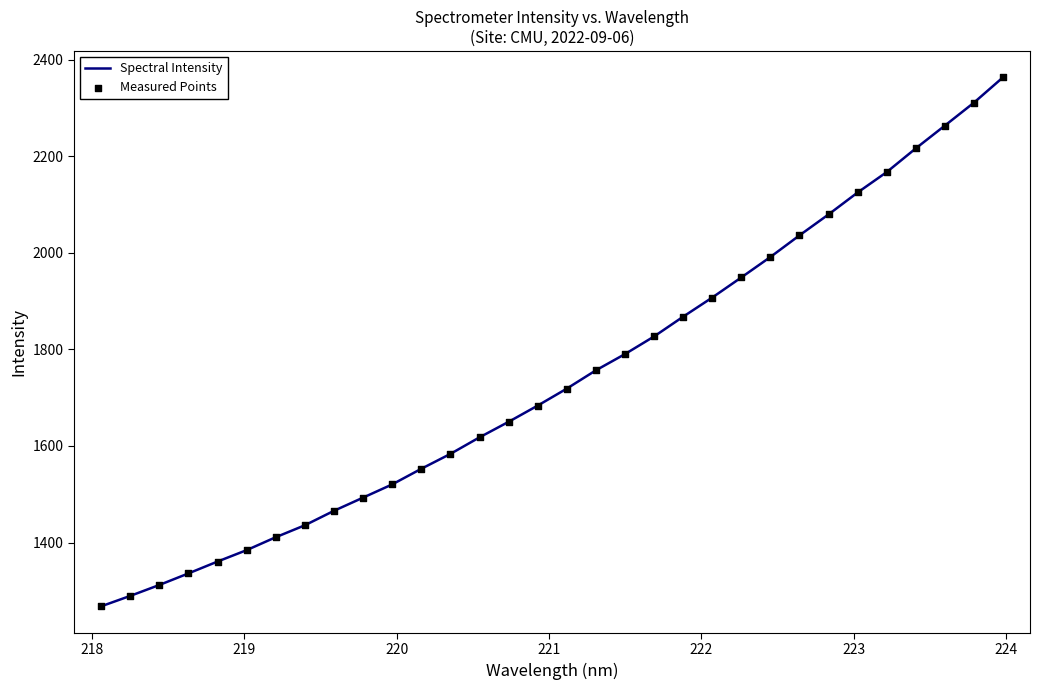

What is the difference between the maximum and minimum values?

1095.1